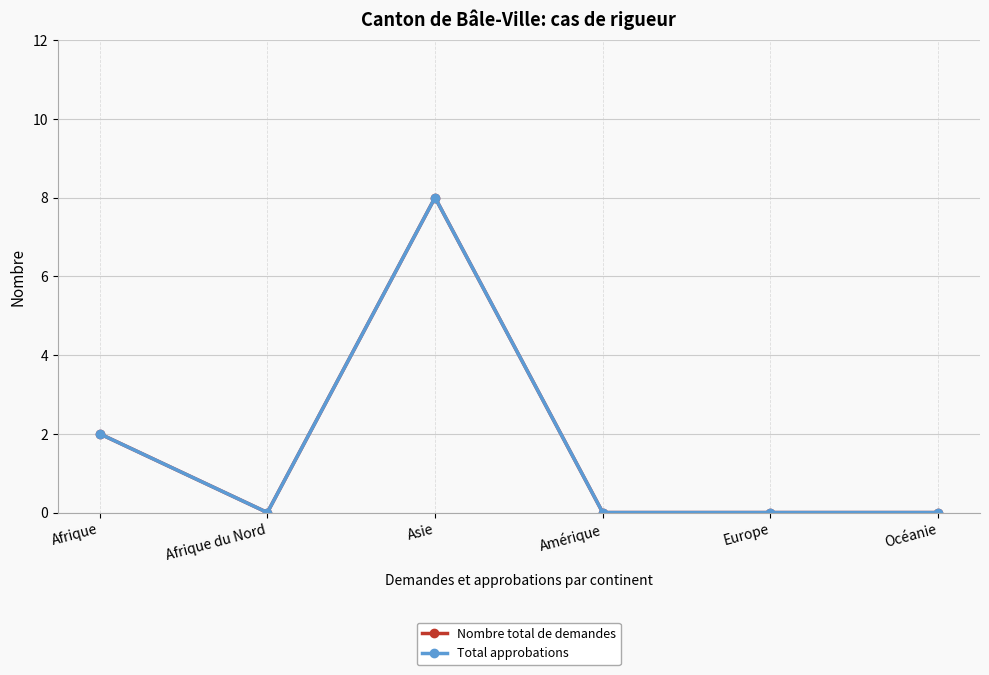

What is the maximum value shown in the chart?

8